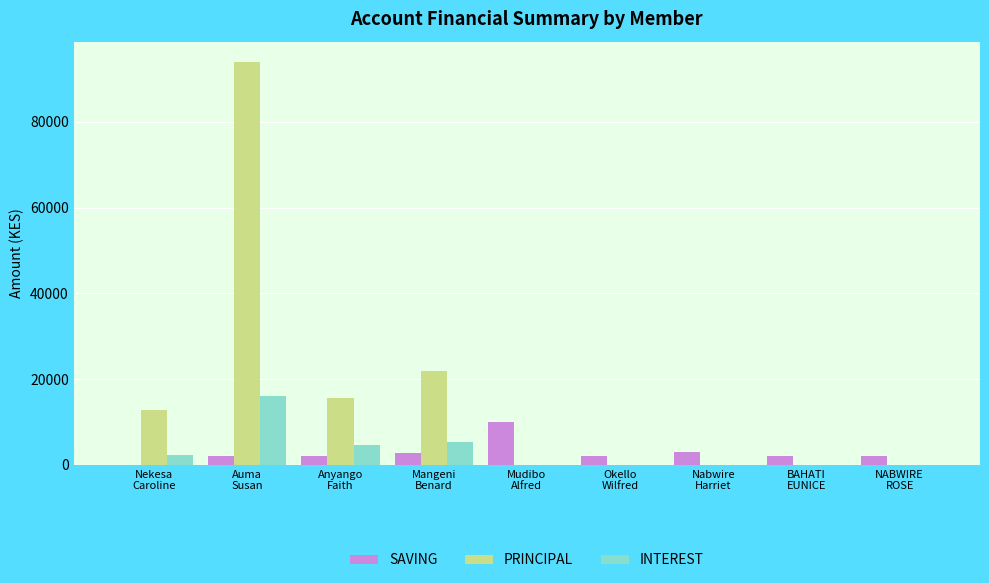

Which series has the widest spread of values?

PRINCIPAL